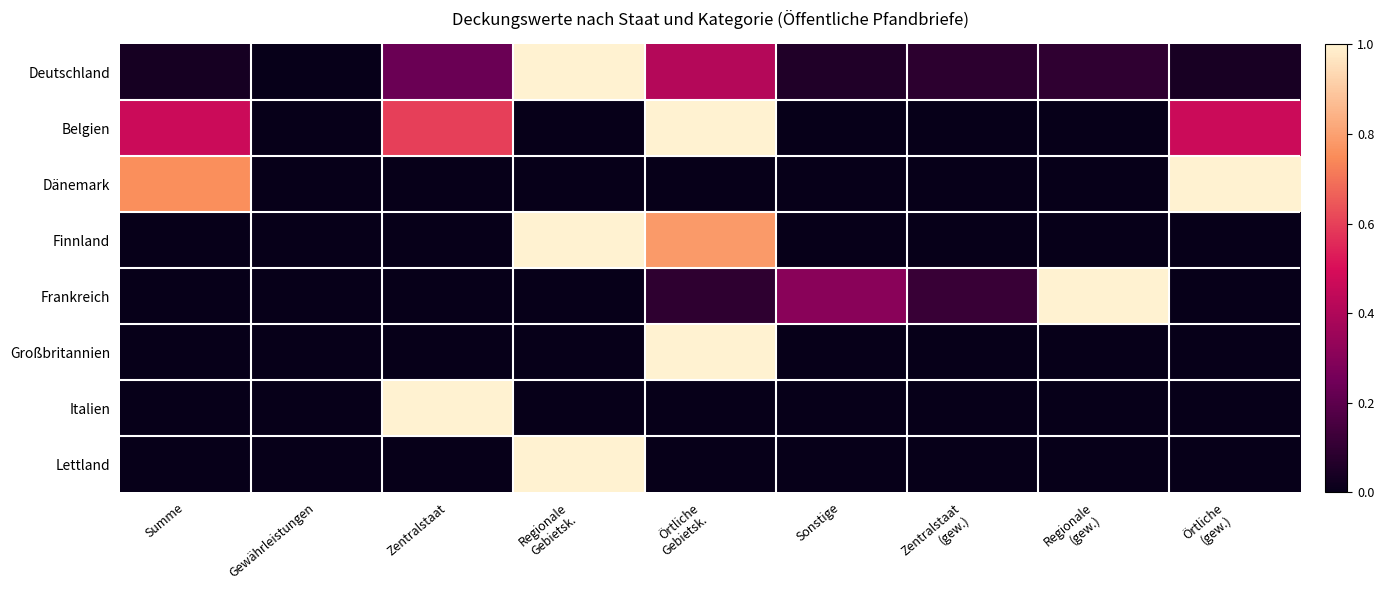

Between Zentralstaat and Zentralstaat (gew.), which series saw the biggest shift?

Italien